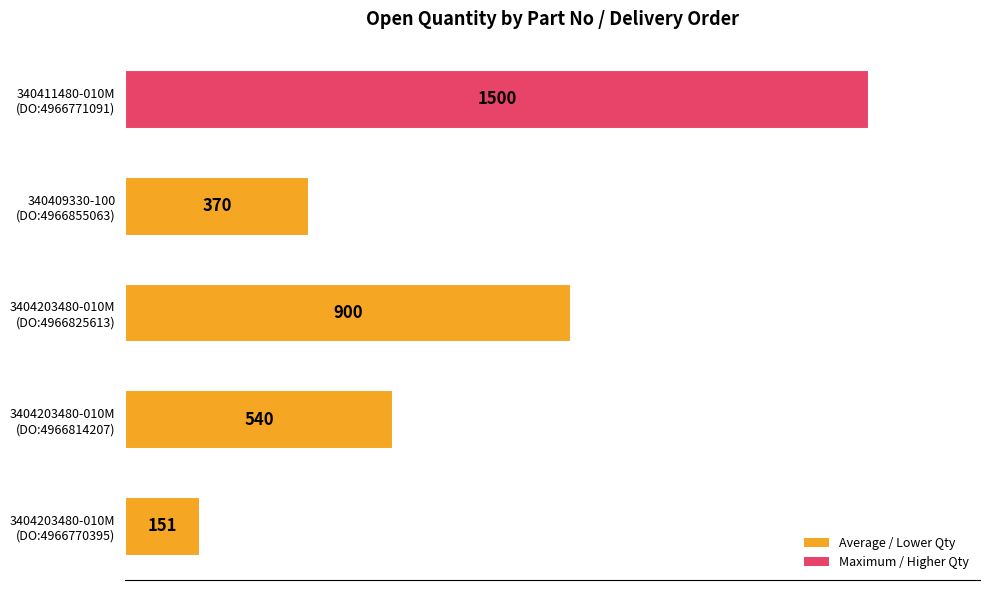

Rank the categories by value from highest to lowest.

340411480-010M
(DO:4966771091), 3404203480-010M
(DO:4966825613), 3404203480-010M
(DO:4966814207), 340409330-100
(DO:4966855063), 3404203480-010M
(DO:4966770395)